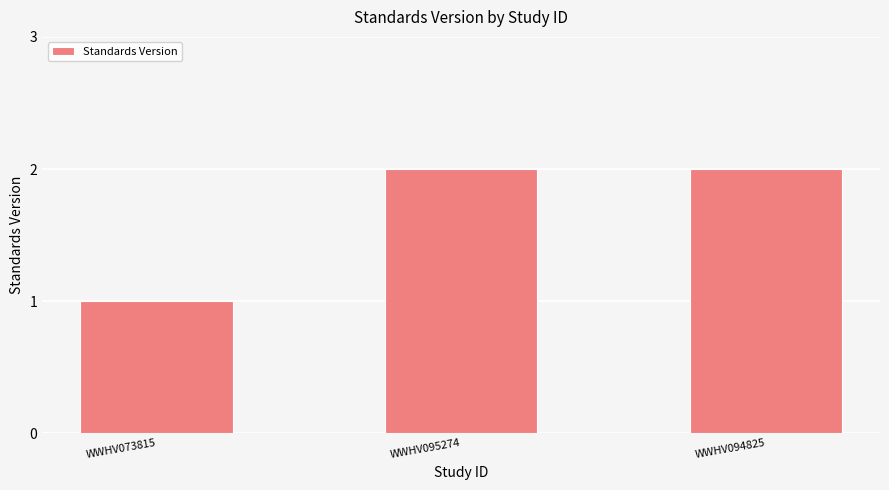

Is it true that the value at WWHV094825 is 3?

False